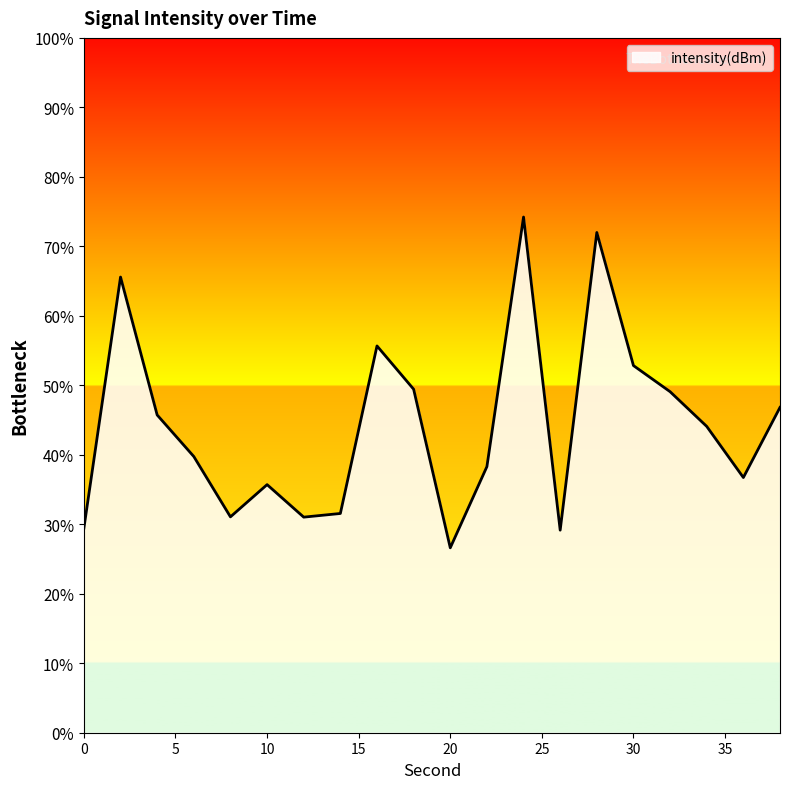

What is the minimum value shown in the chart?

26.6